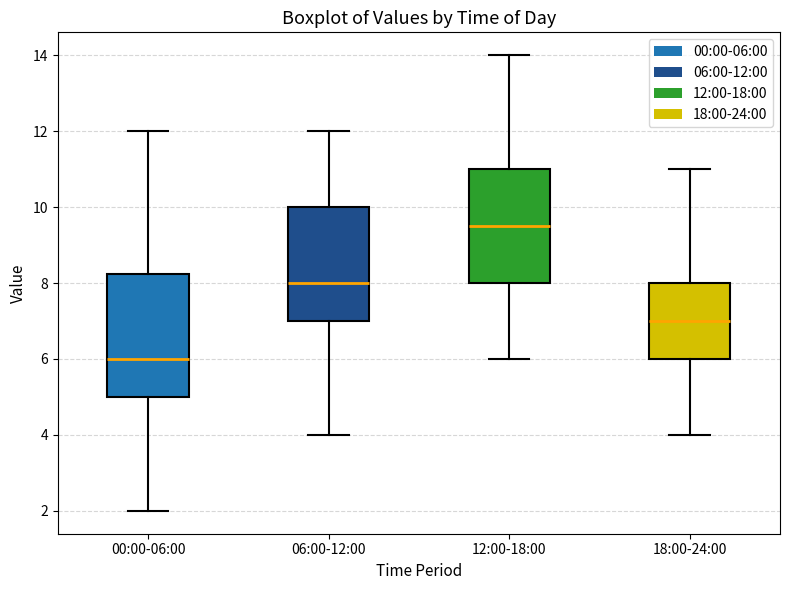

Comparing the boxes themselves (not the whiskers), which one is the tallest?

00:00-06:00